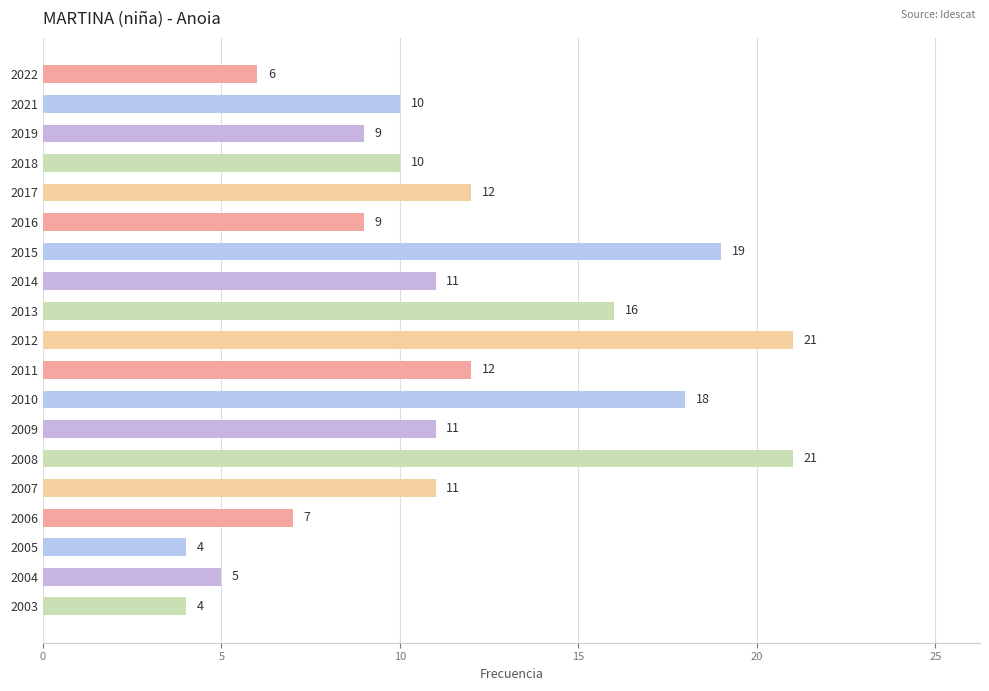

Reading top to bottom, list all the values displayed in this chart.

2022=6	2021=10	2019=9	2018=10	2017=12	2016=9	2015=19	2014=11	2013=16	2012=21	2011=12	2010=18	2009=11	2008=21	2007=11	2006=7	2005=4	2004=5	2003=4